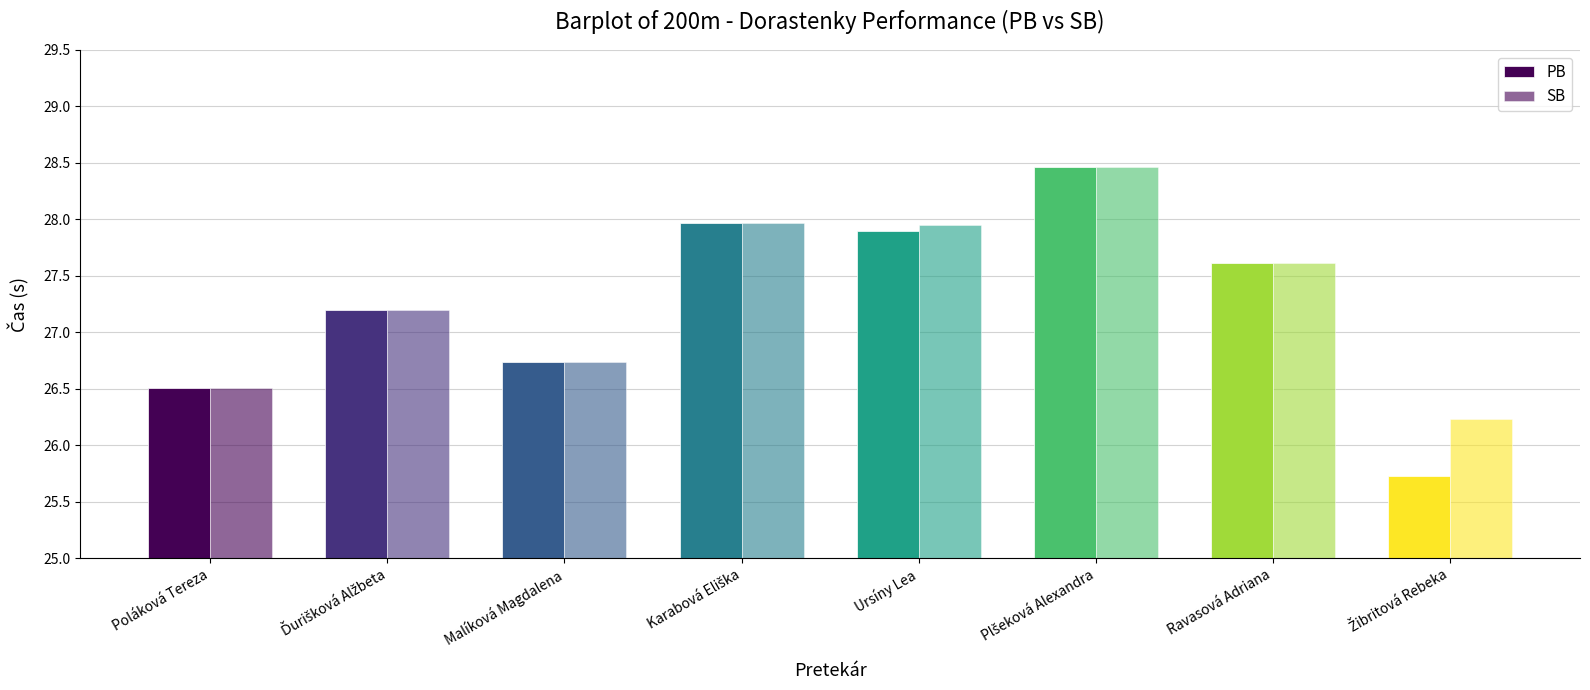

Reading left to right, what are all the values shown in this chart?

PB: Poláková Tereza=26.5	Ďurišková Alžbeta=27.2	Malíková Magdalena=26.7	Karabová Eliška=28.0	Ursíny Lea=27.9	Plšeková Alexandra=28.5	Ravasová Adriana=27.6	Žibritová Rebeka=25.7
SB: Poláková Tereza=26.5	Ďurišková Alžbeta=27.2	Malíková Magdalena=26.7	Karabová Eliška=28.0	Ursíny Lea=27.9	Plšeková Alexandra=28.5	Ravasová Adriana=27.6	Žibritová Rebeka=26.2